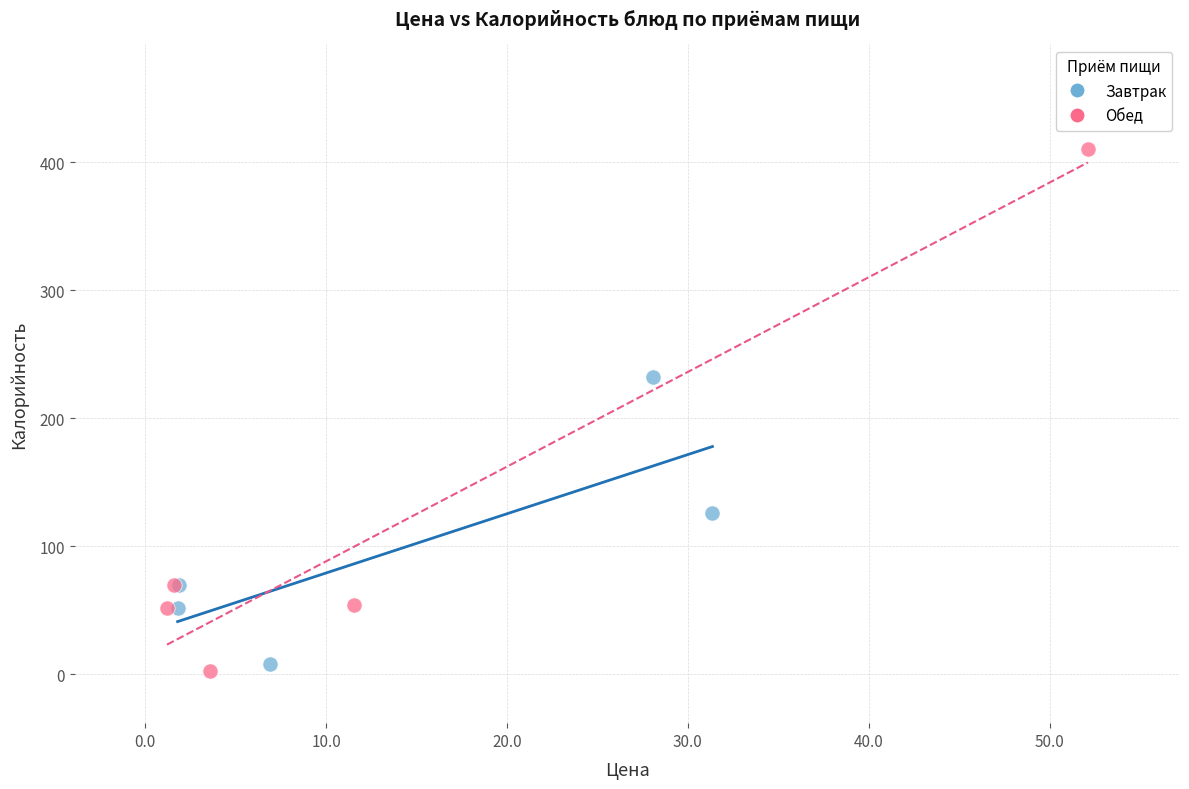

Which series reaches the maximum Y coordinate?

Обед